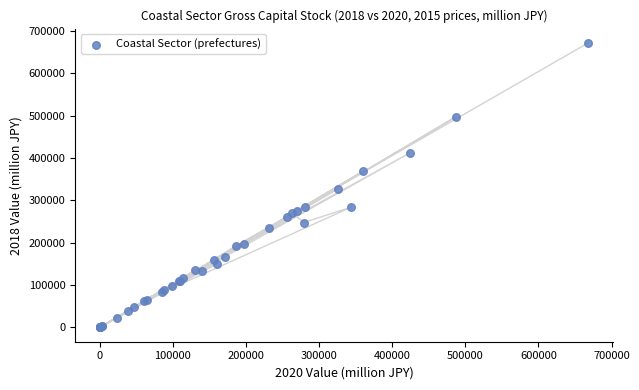

What Y value in the scatter plot is closest to 335924?

327305